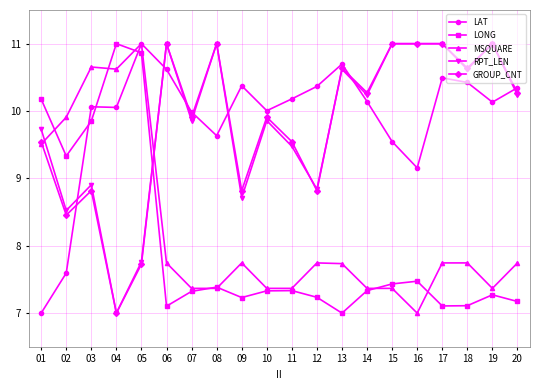

True or false: RPT_LEN has more than 0 points higher than both neighbors.

True